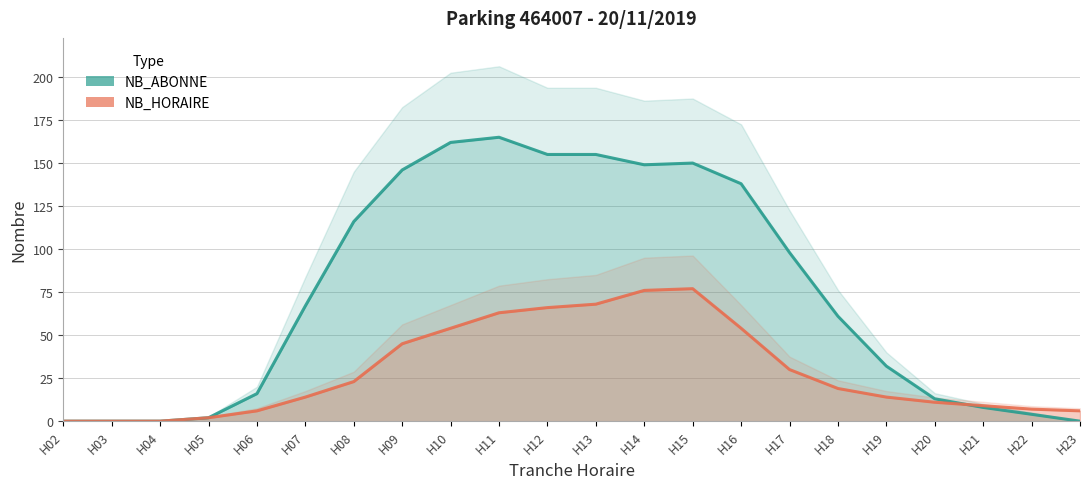

What is the value of the NB_HORAIRE point at the 10th from the left?

63